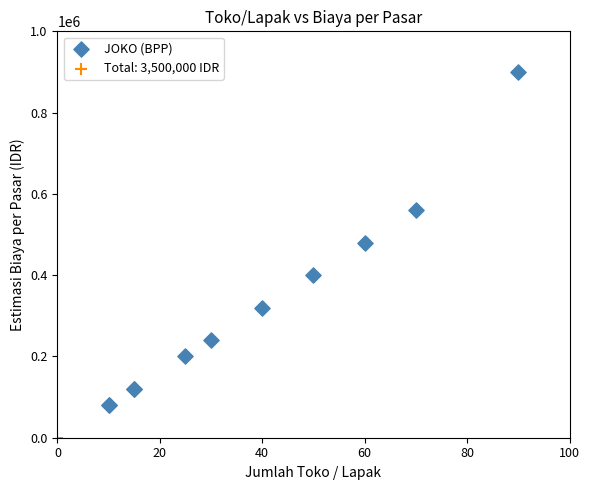

What are all the series names shown in the legend?

JOKO (BPP), Total: 3,500,000 IDR